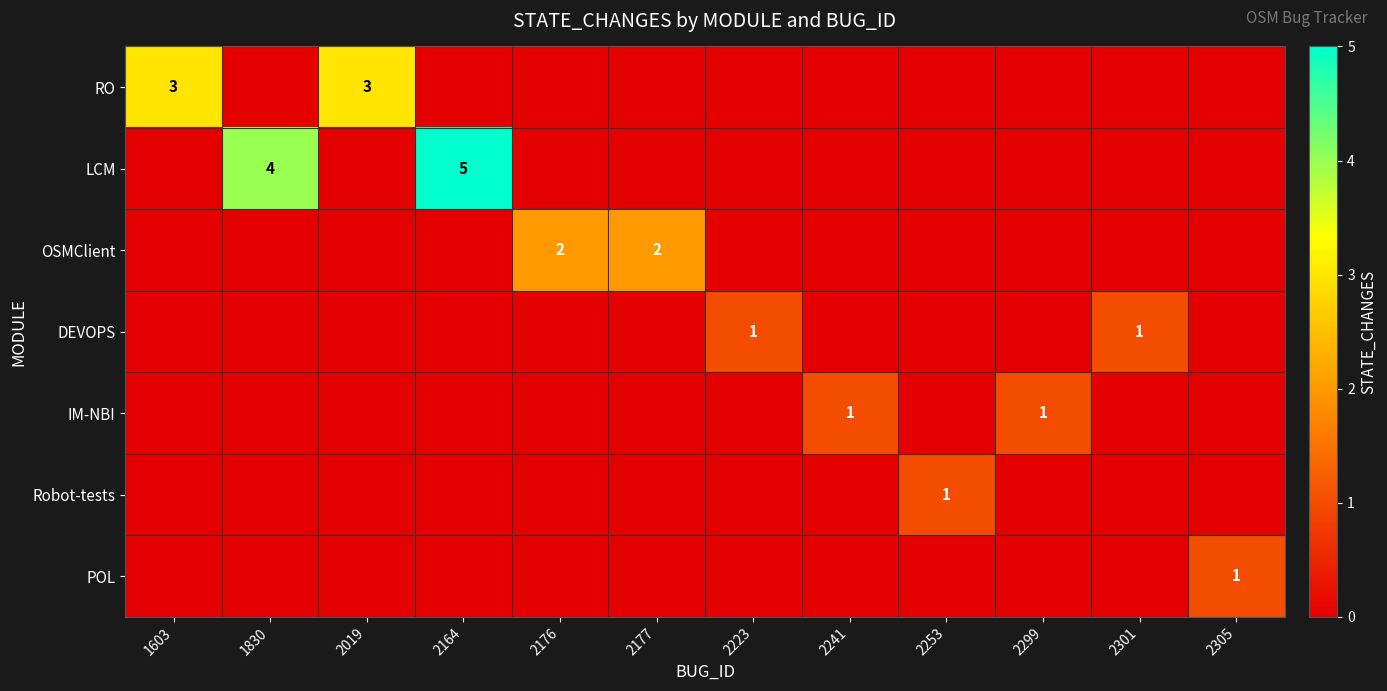

Is the value of LCM at 1830 greater than the value of Robot-tests at 2253?

Yes